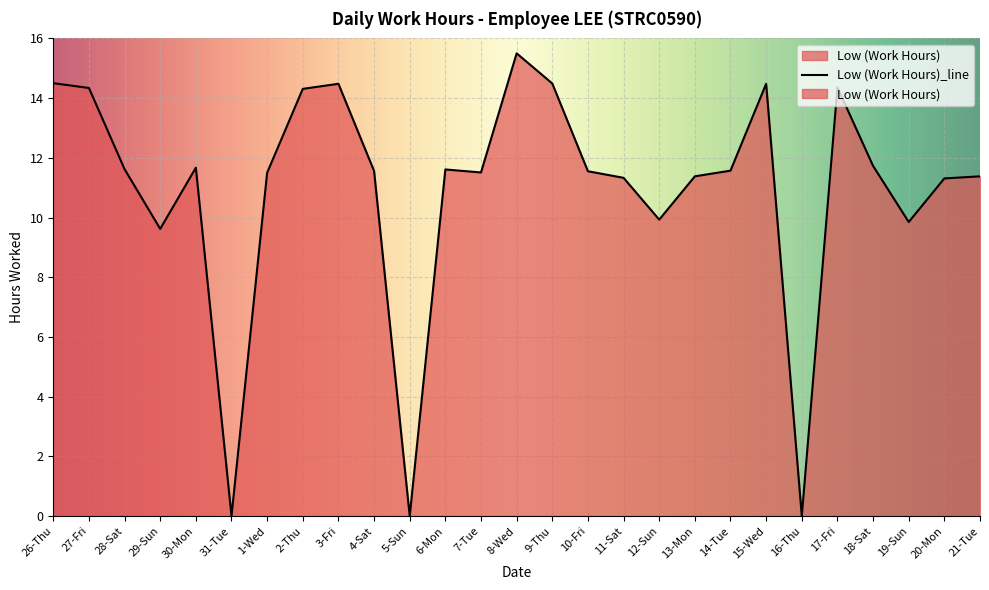

What value does the data have at 27-Fri?

14.3